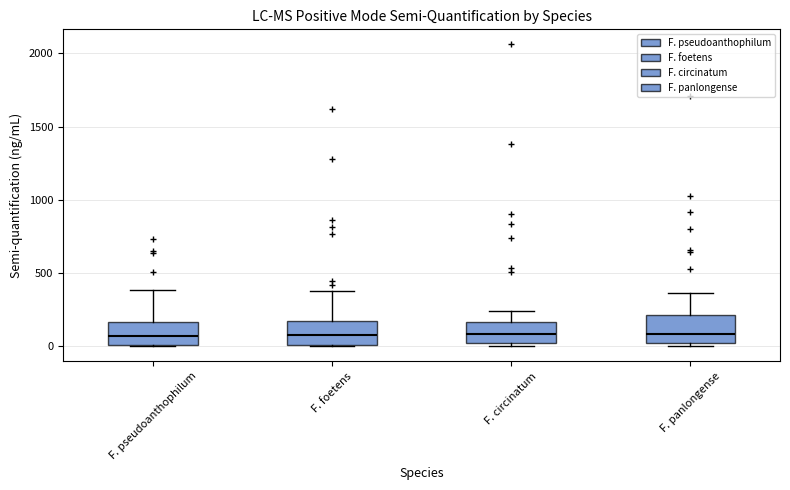

Where does the median line of the box for F. circinatum sit on the y-axis? The values are not printed on the chart, so give them approximately, as read against the axis.

100